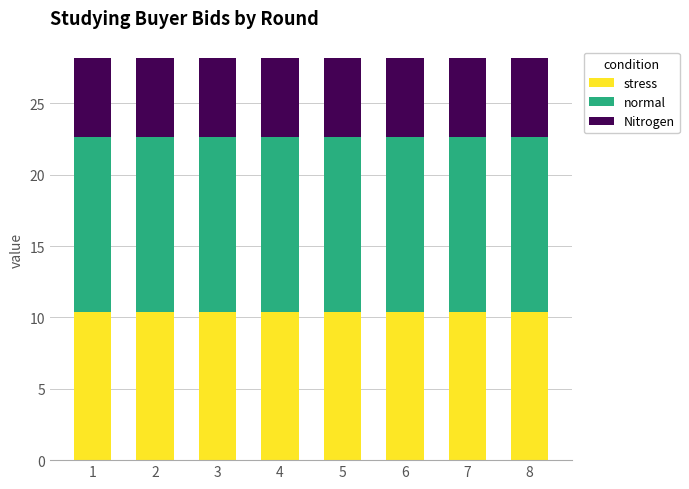

Is it true that stress equals 6.8 at 1?

False